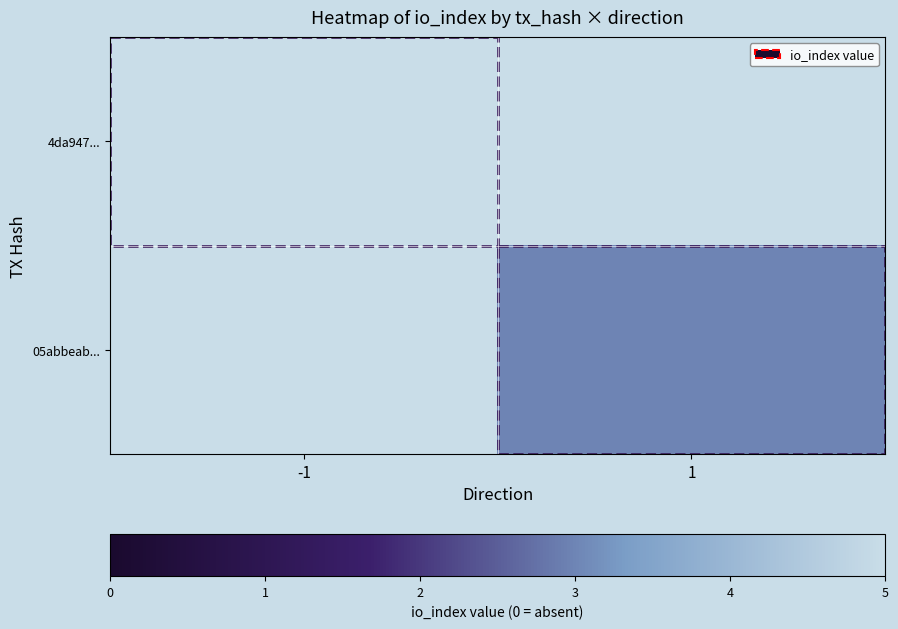

Count the number of categories in the chart.

2